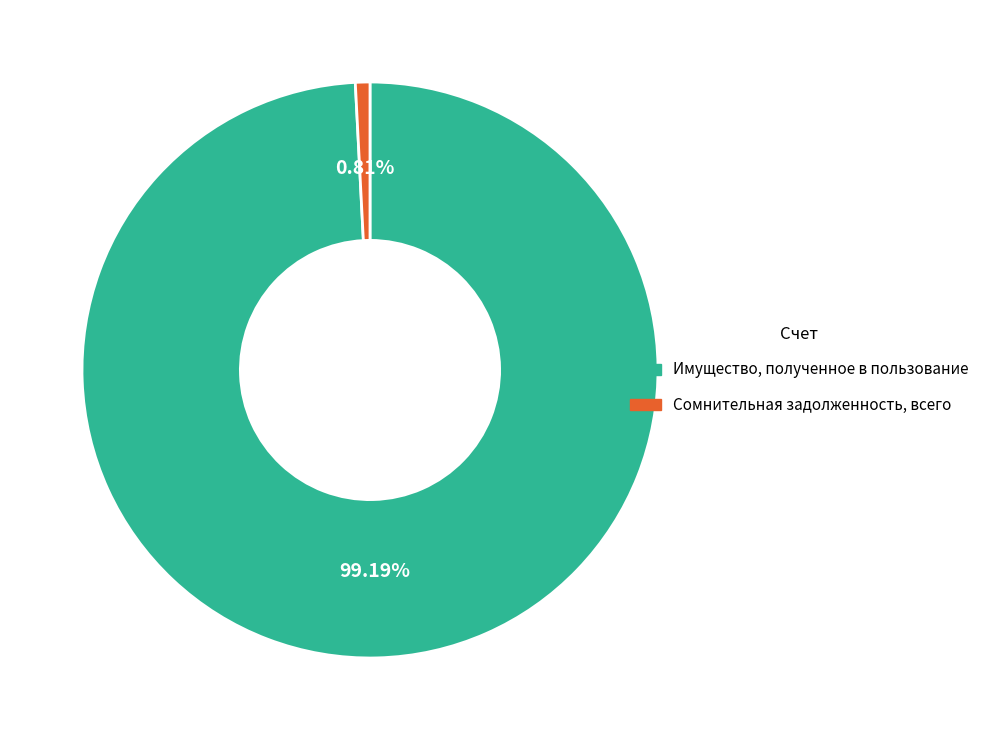

Count the number of slices in the pie.

2